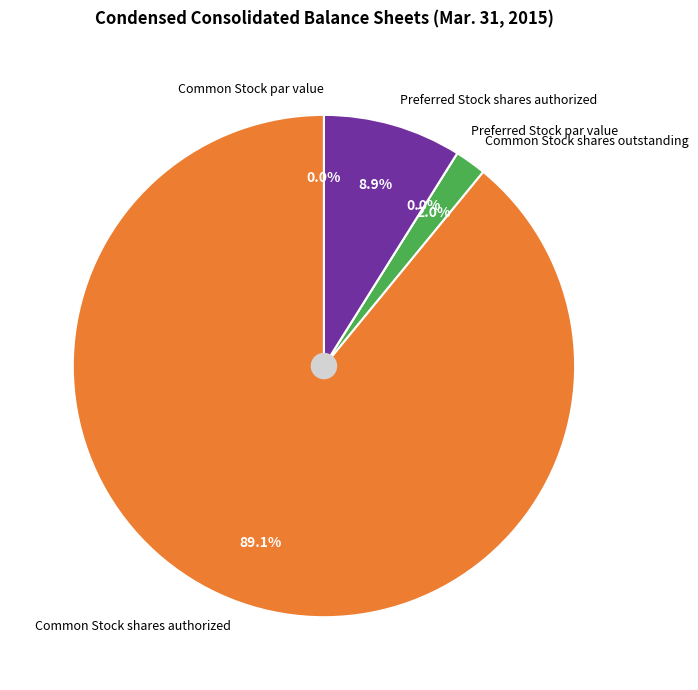

True or false: Preferred Stock shares authorized accounts for 9% of the total.

True